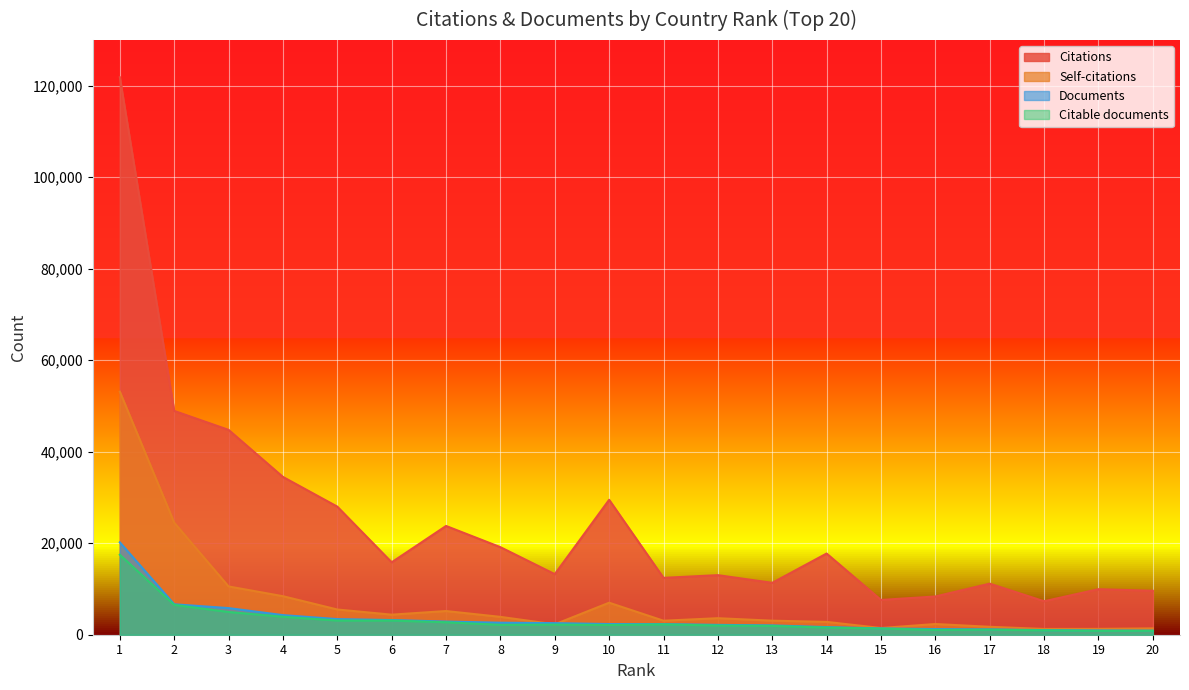

Between 18 and 15, which is larger?

15